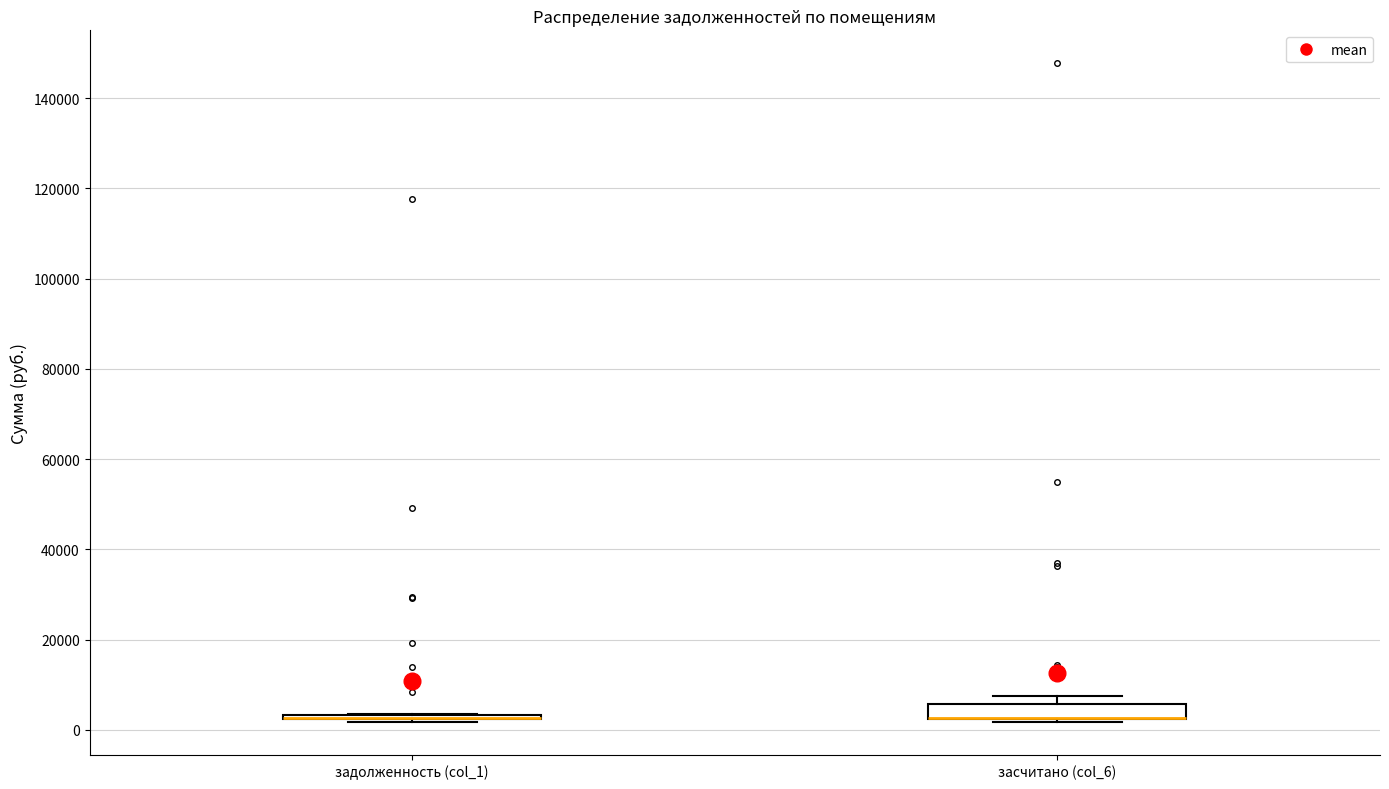

Which box is the tallest, from its lower edge to its upper edge?

засчитано (col_6)